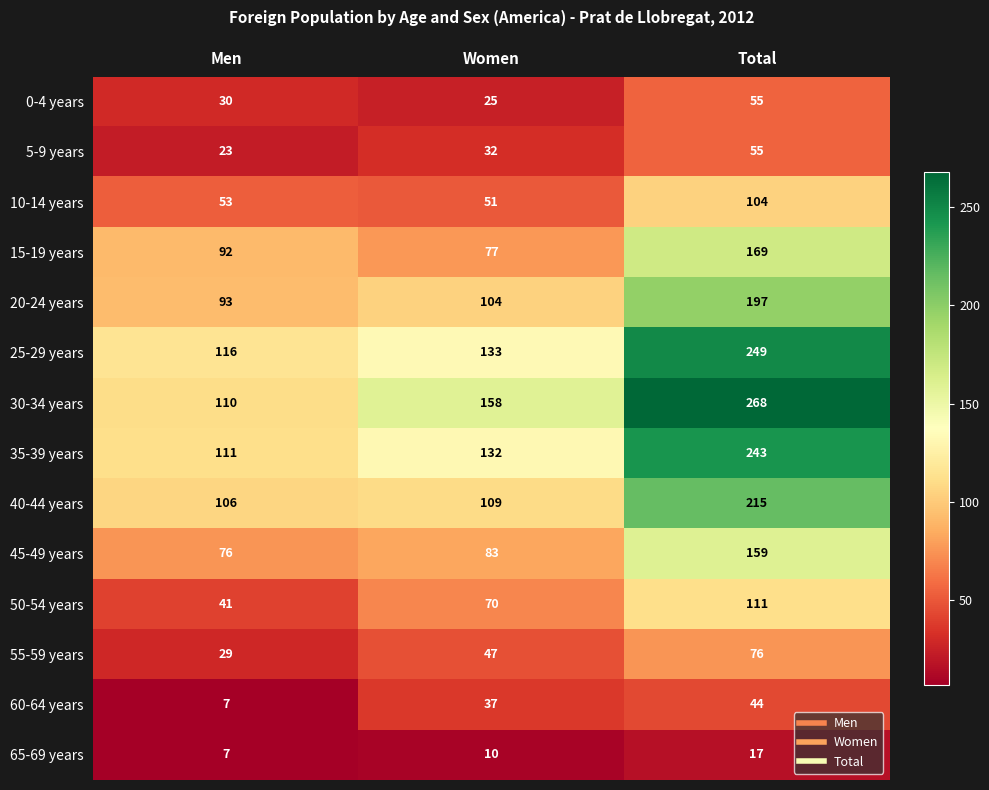

At which label does 5-9 years reach its peak?

Total